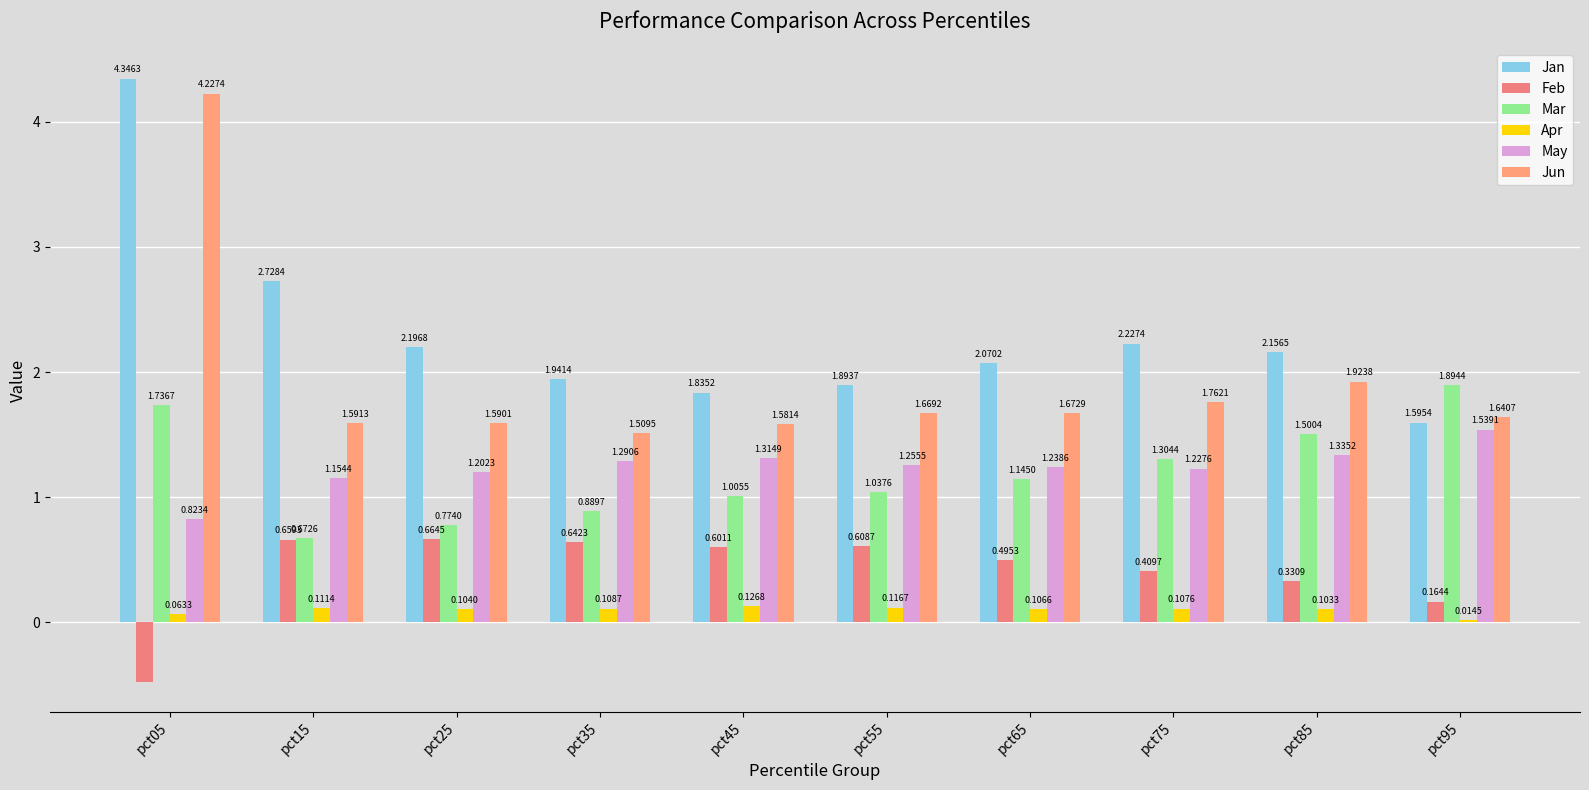

At which label is Mar closest to 1?

pct45